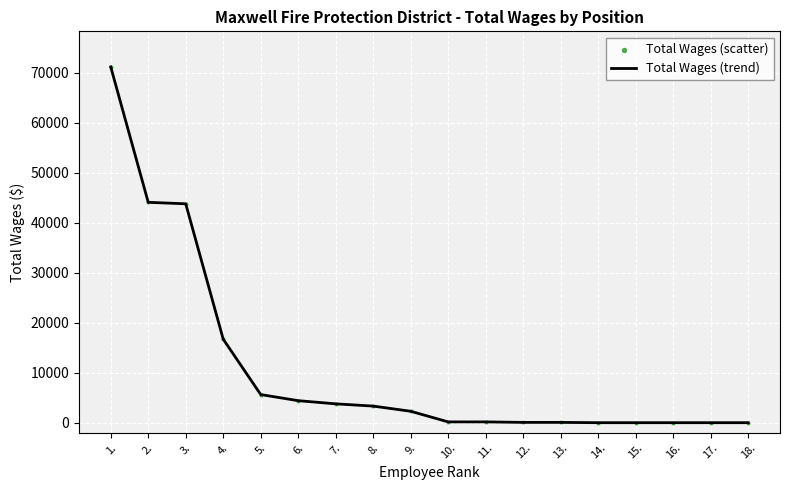

Is it true that the value at 14. is 0?

True